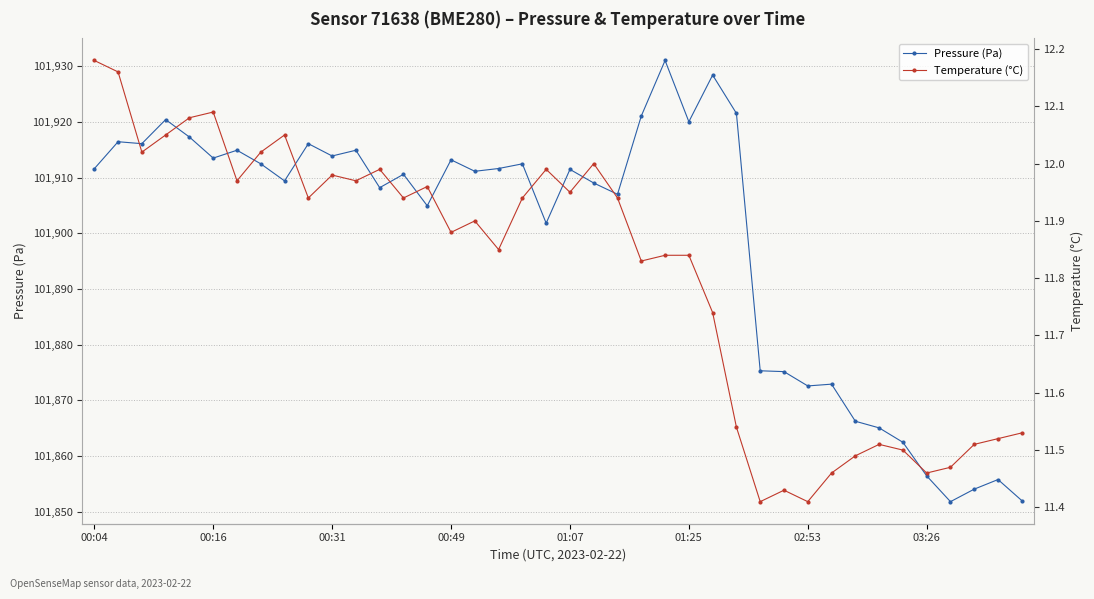

How many distinct data groups are displayed?

2